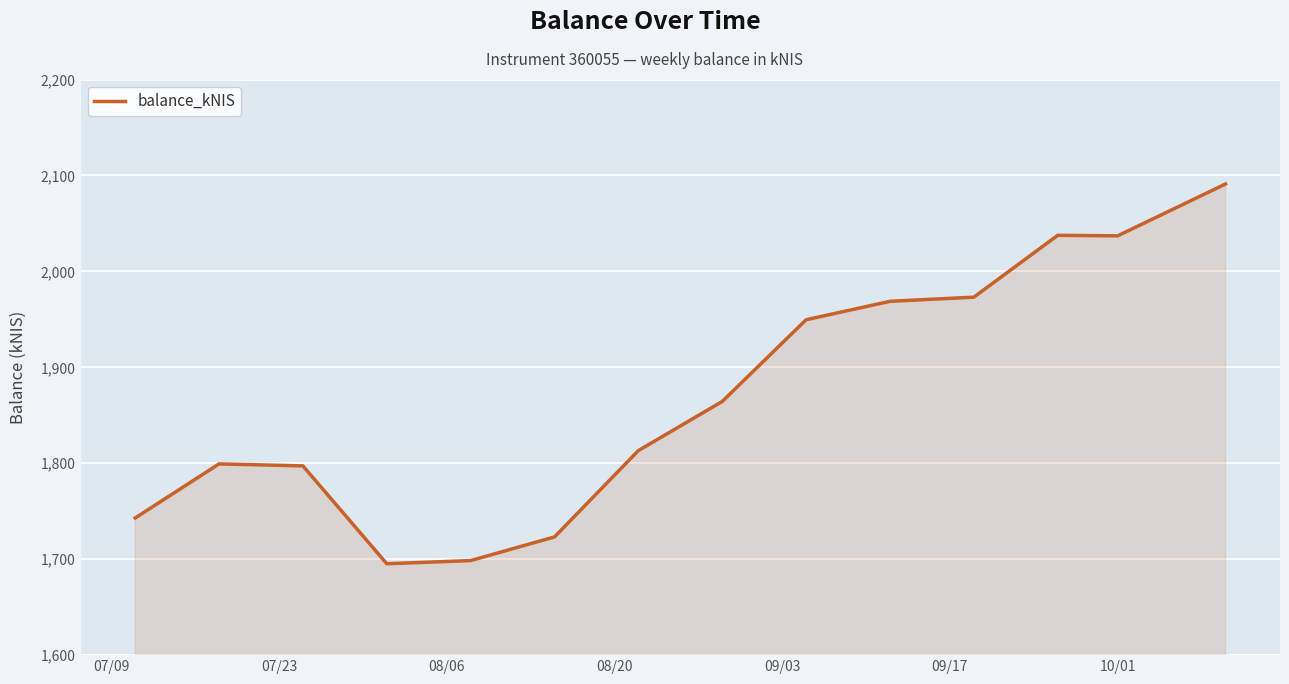

What is the maximum value shown in the chart?

2091.1